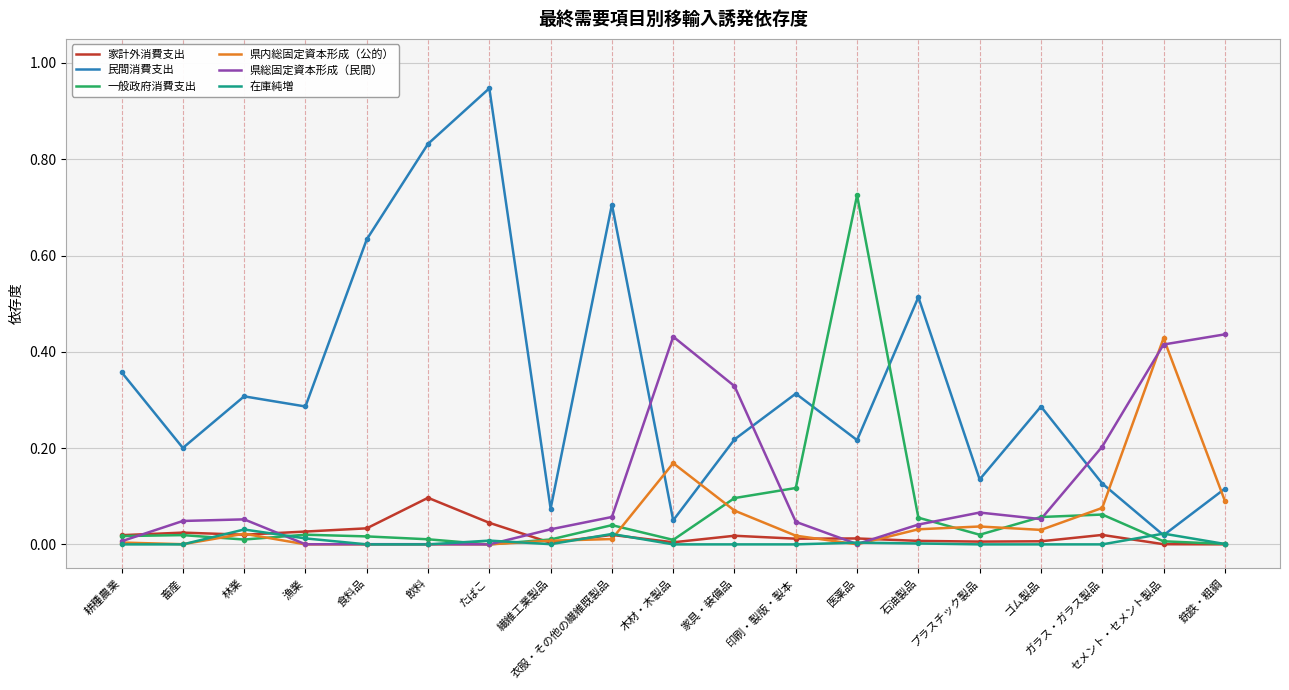

True or false: 県内総固定資本形成（公的） has a value of 0.1 at ガラス・ガラス製品.

True